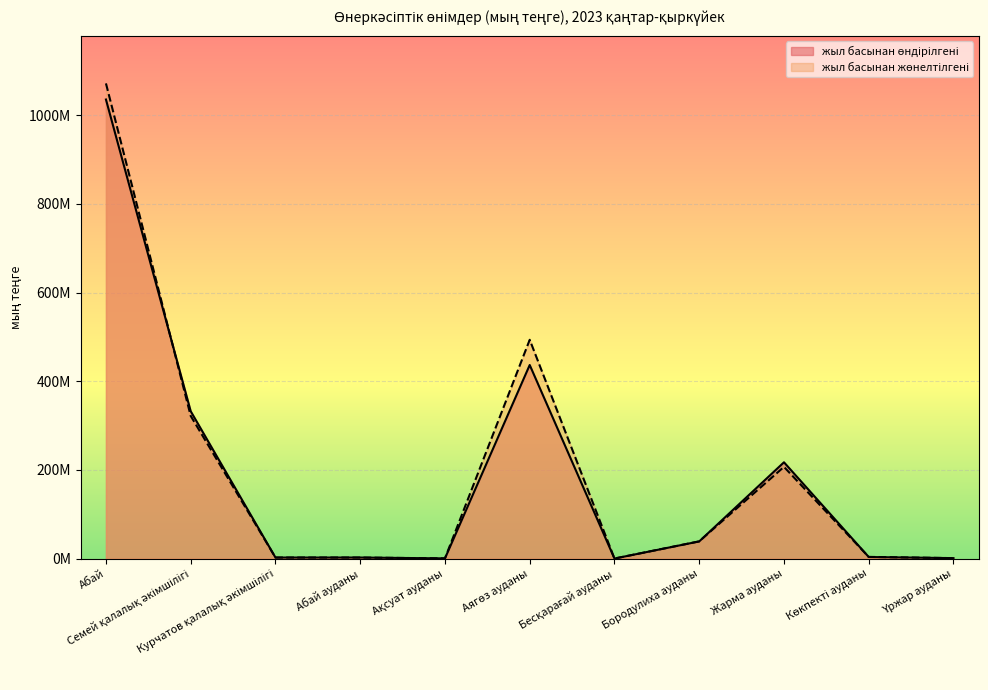

What position from the left is Курчатов қалалық әкімшілігі?

3